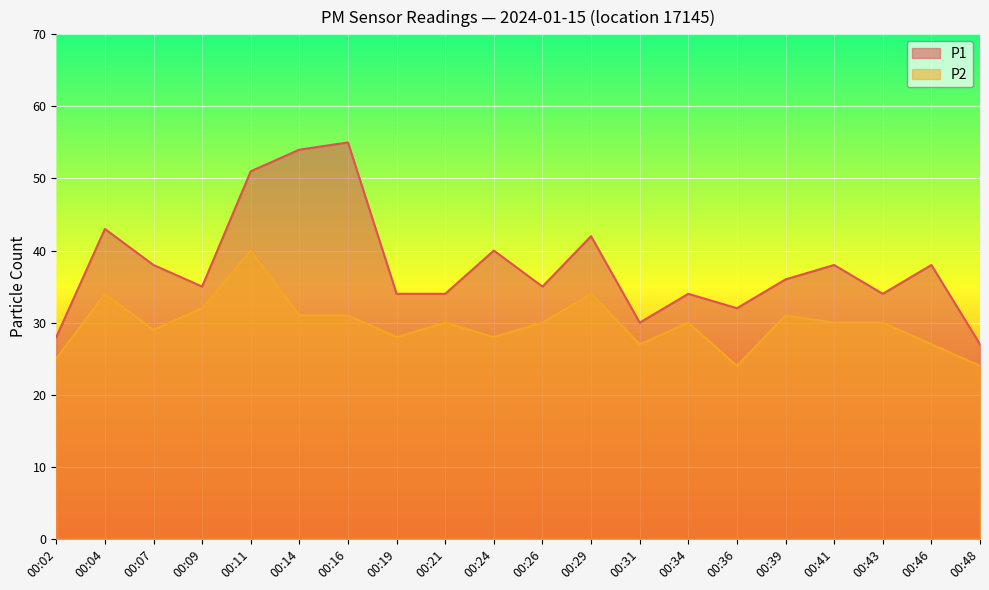

Which series has the largest total across all categories?

P1